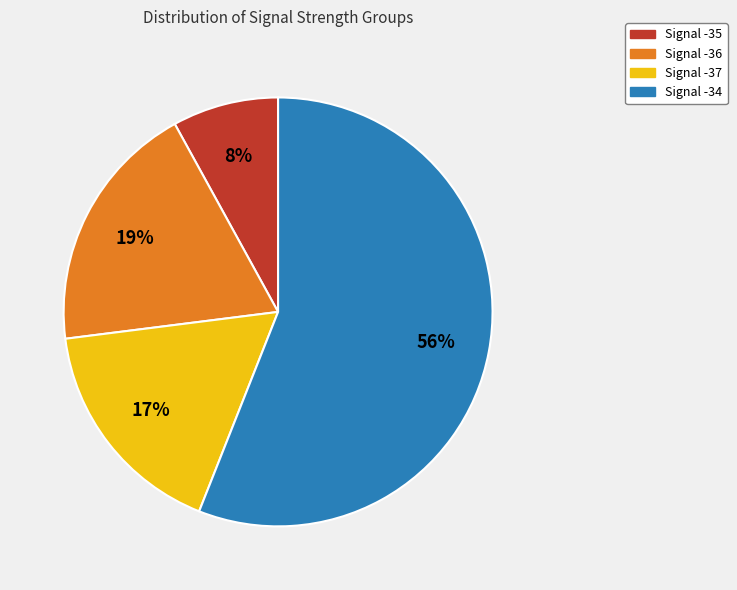

To the nearest percent, what is the difference between the largest and smallest slice percentages?

48%